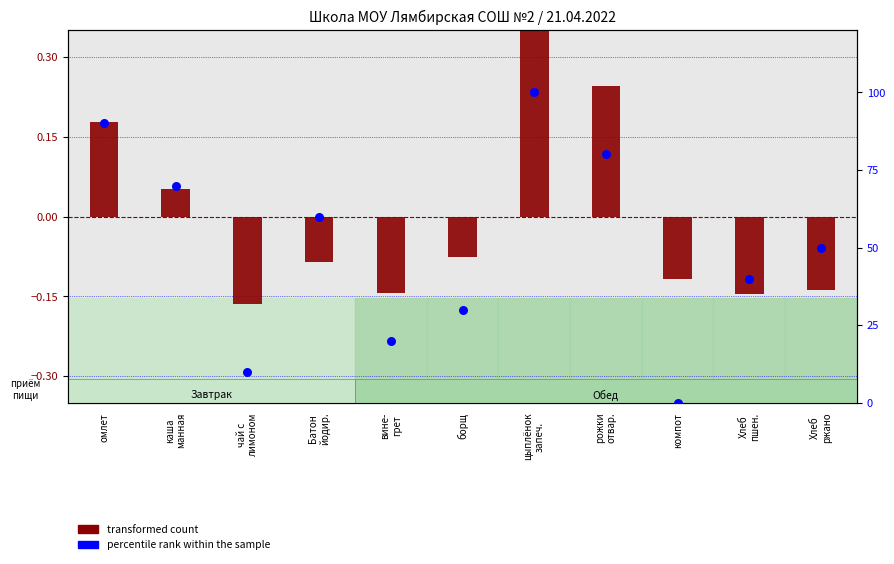

Which series contains the lowest Y value?

transformed count